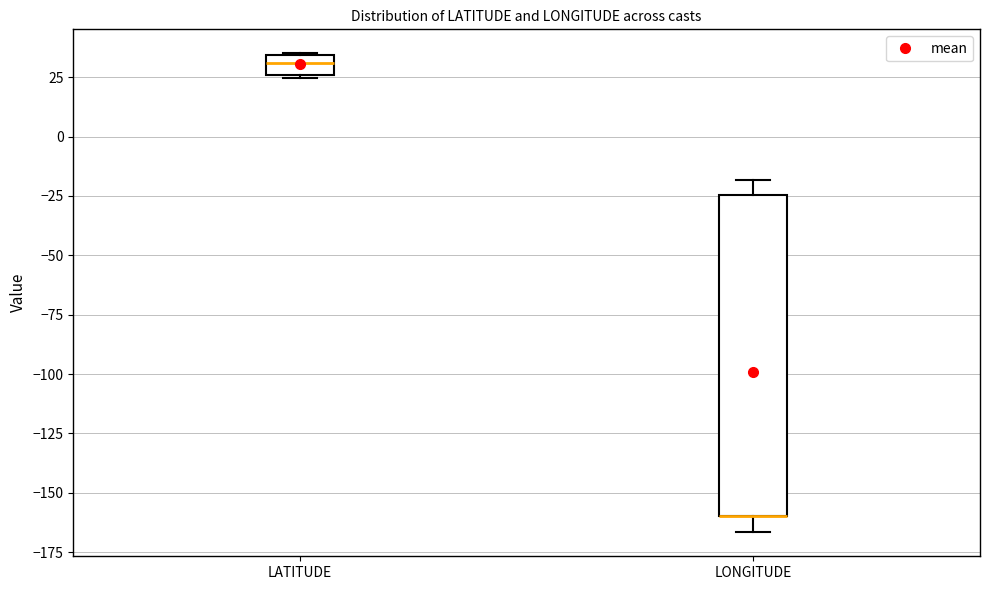

Reading left to right, transcribe this box plot: for each box, give where its median line is, the range the box spans, and where its two whiskers end, as read against the y-axis. The values are not printed on the chart, so give them approximately, as read against the axis.

LATITUDE: median 30, box 25 to 35, whiskers 25 to 35
LONGITUDE: median -160 (drawn on the box's lower edge), box -160 to -25, whiskers -165 to -20